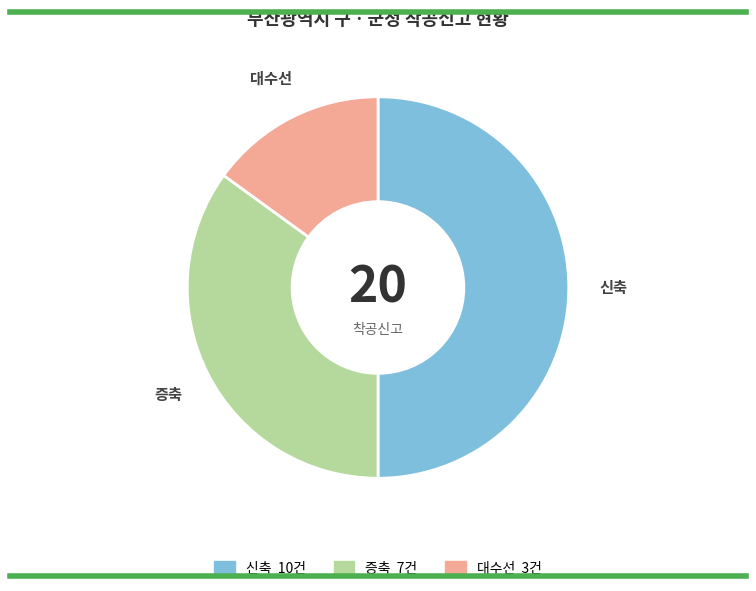

Is 증축 the majority of the pie?

No